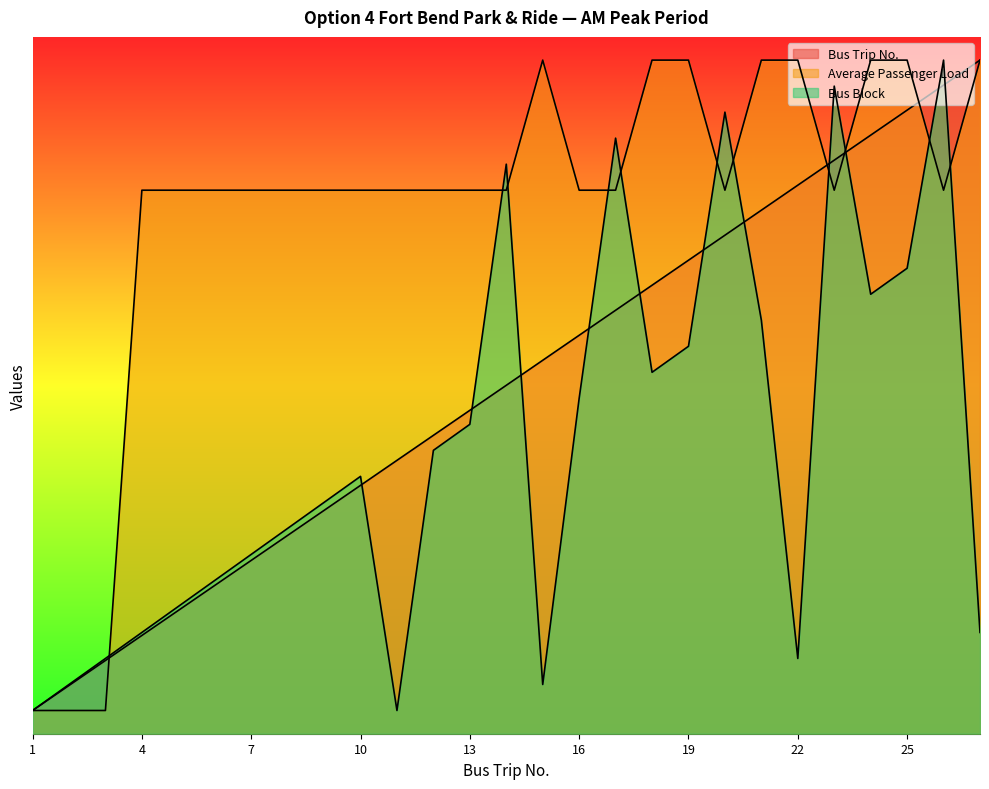

What is the value of the Bus Trip No. point at the 21st from the left?

22.5